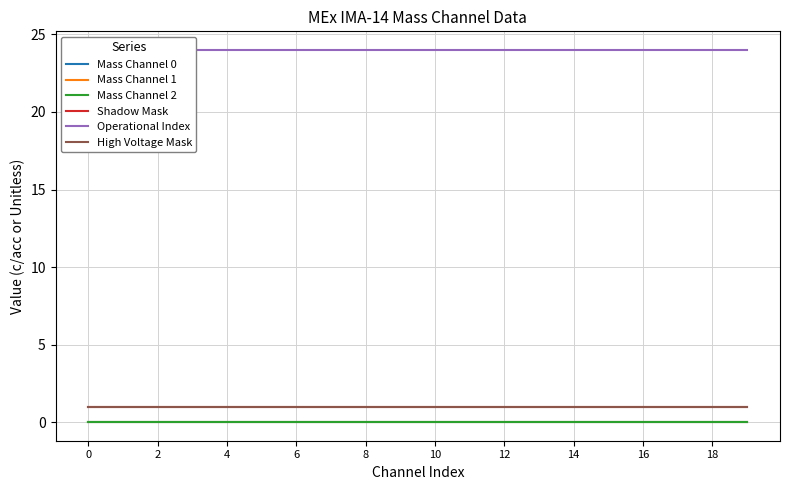

True or false: Operational Index has a value of 34 at 6.

False